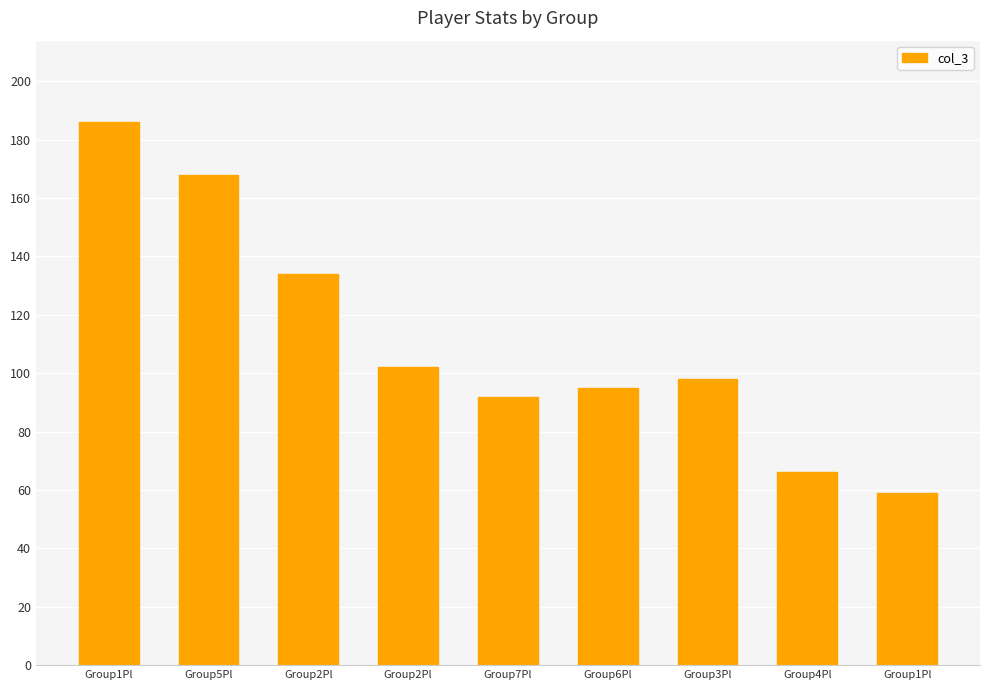

How many bars are there in total?

9